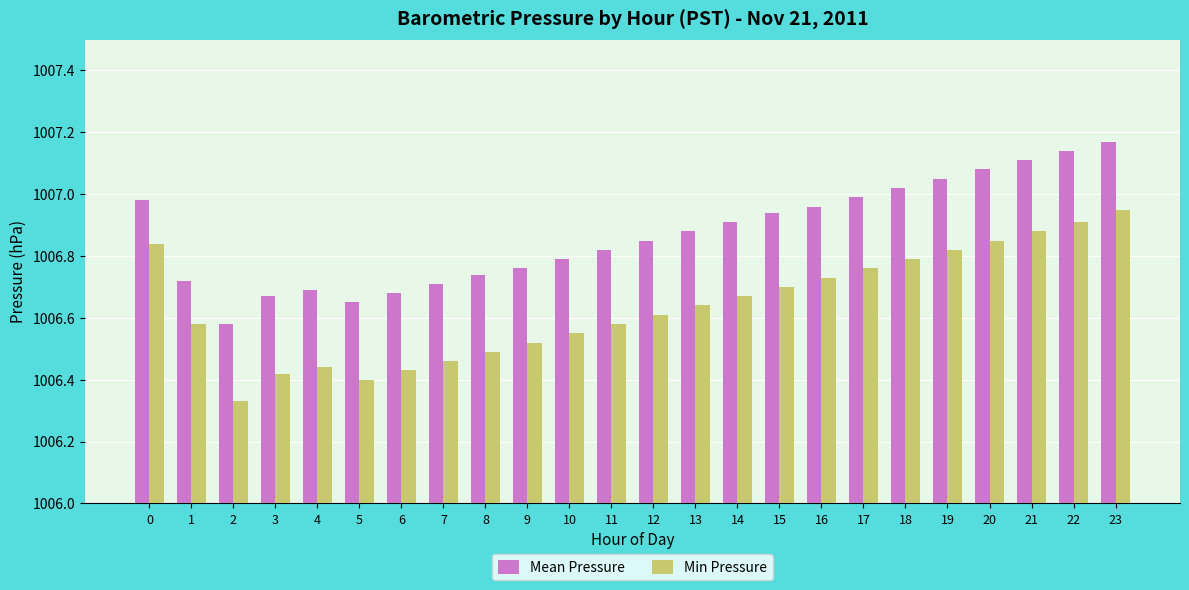

Is it true that Min Pressure equals 1611.8 at 0?

False